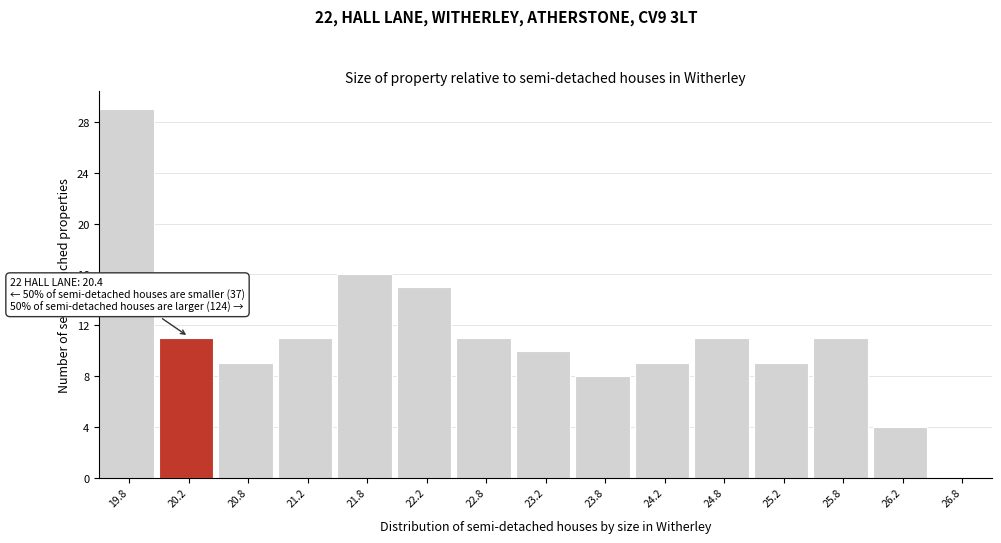

Which range on the x-axis has the tallest bar?

19.5 to 20.0